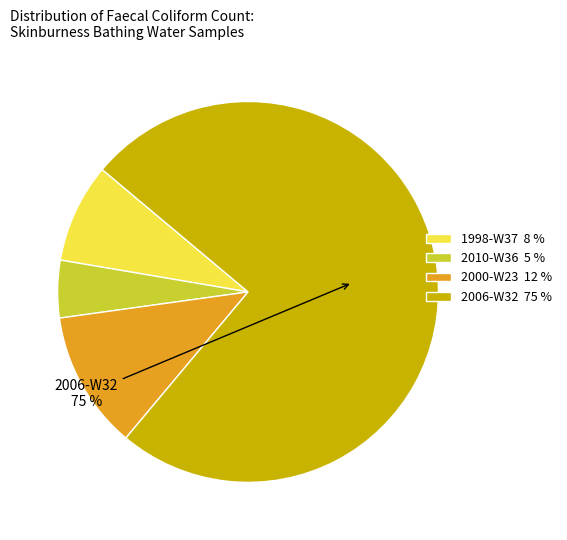

Rank the categories by value from lowest to highest.

2010-W36, 1998-W37, 2000-W23, 2006-W32